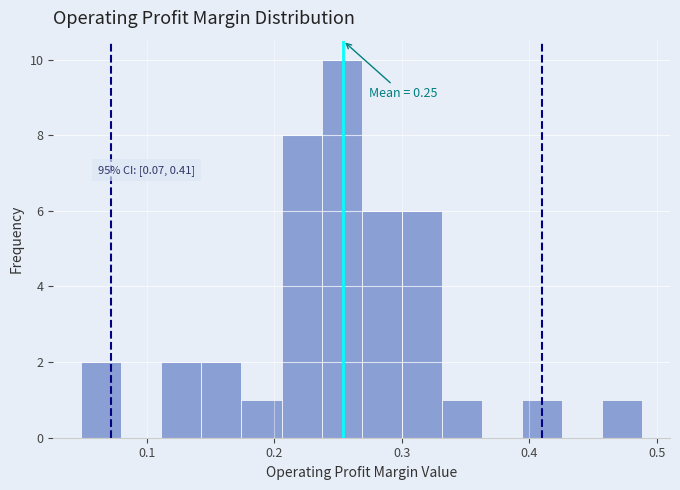

Read against the x-axis, roughly where is the centre of the tallest bar?

0.25